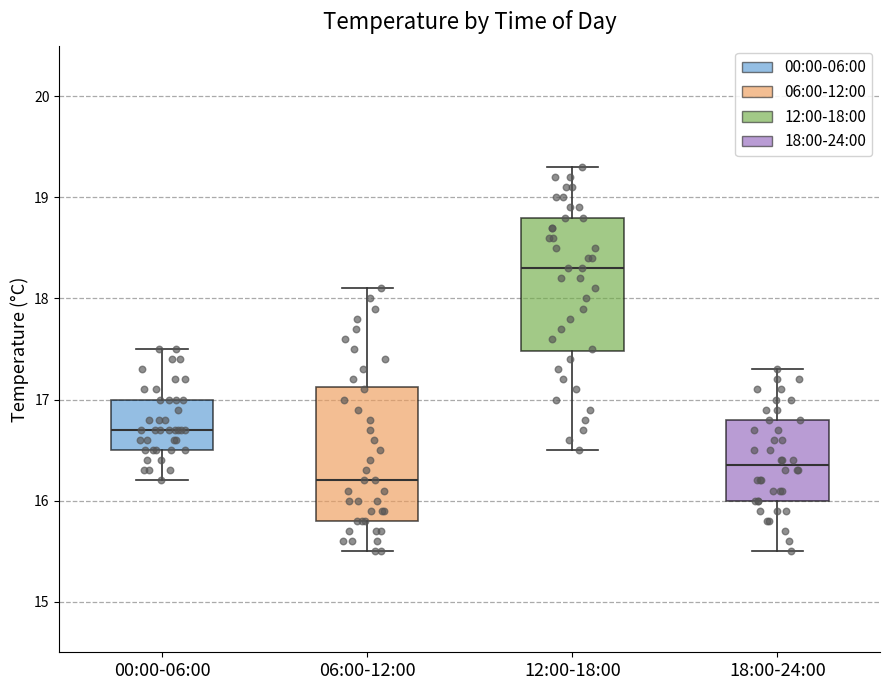

Reading left to right, read every box against the y-axis: the position of its median line, the range the box covers, and the ends of its whiskers. The values are not printed on the chart, so give them approximately, as read against the axis.

00:00-06:00: median 16.7, box 16.5 to 17.0, whiskers 16.2 to 17.5
06:00-12:00: median 16.2, box 15.8 to 17.1, whiskers 15.5 to 18.1
12:00-18:00: median 18.3, box 17.5 to 18.8, whiskers 16.5 to 19.3
18:00-24:00: median 16.4, box 16.0 to 16.8, whiskers 15.5 to 17.3